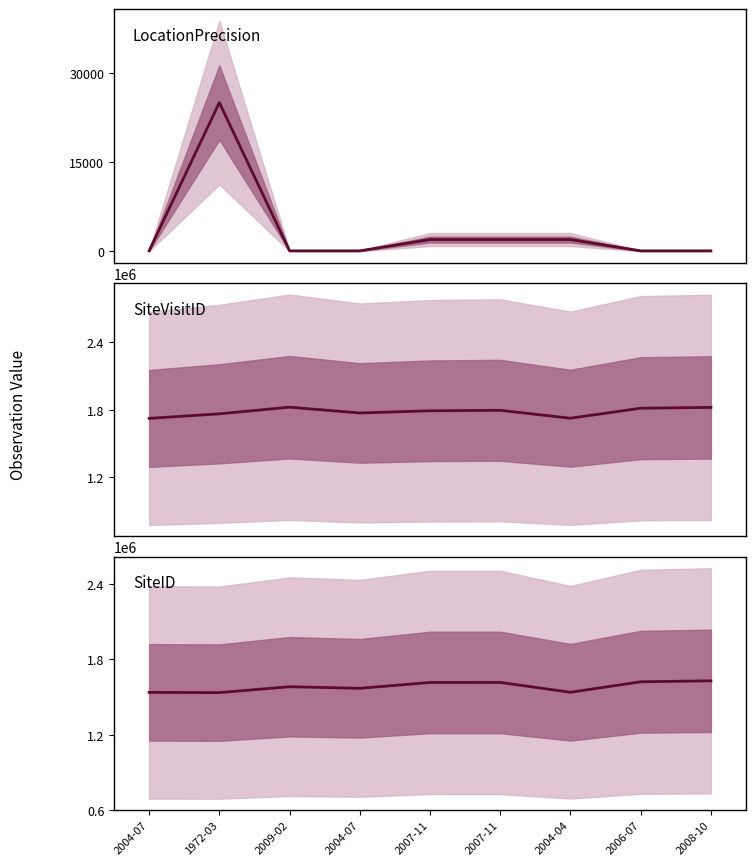

What is the maximum value for SiteID?

1629244